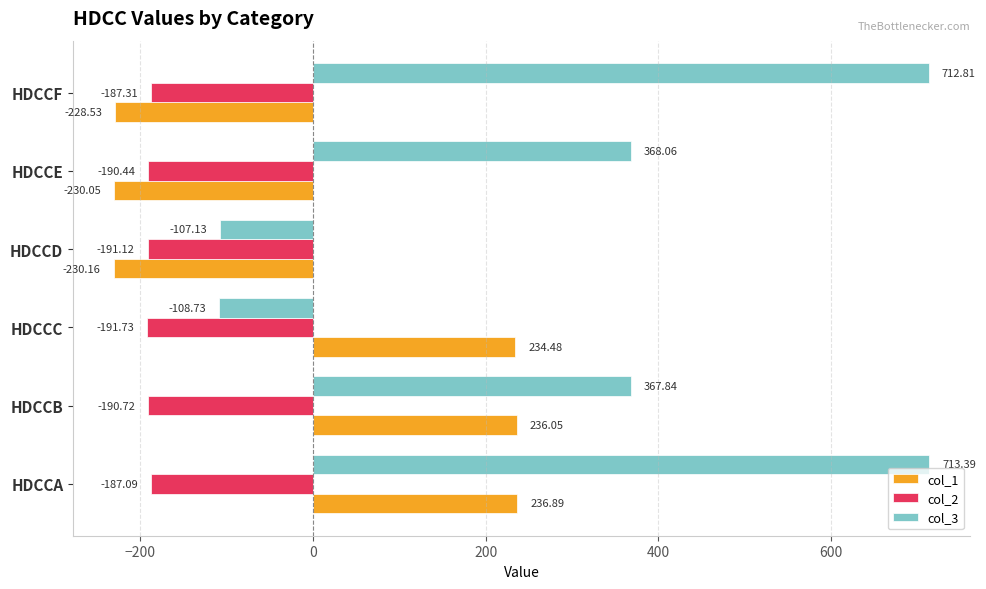

Rank the series by their maximum value, from highest to lowest.

col_3, col_1, col_2